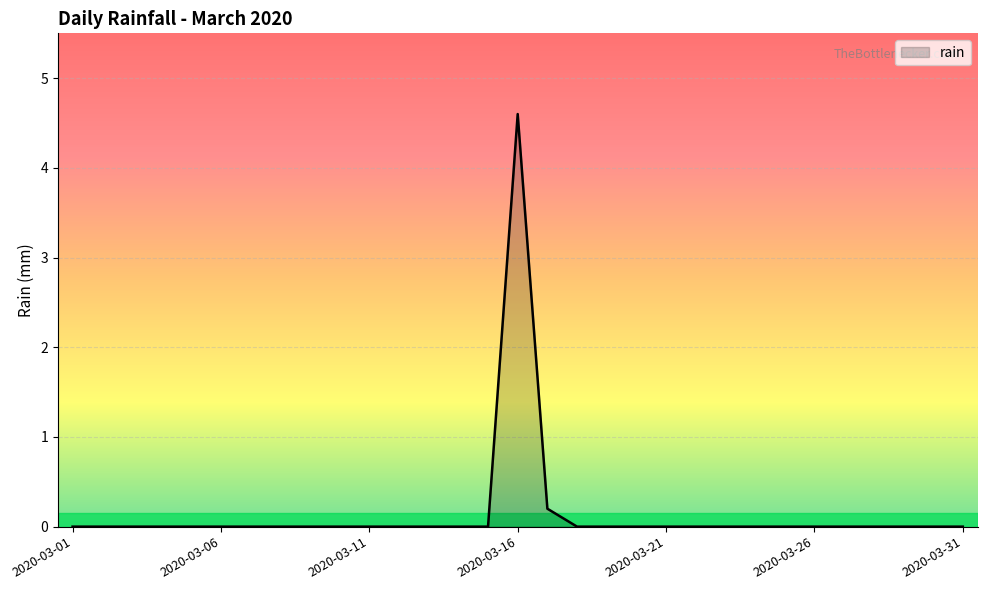

What is the maximum value shown in the chart?

4.6